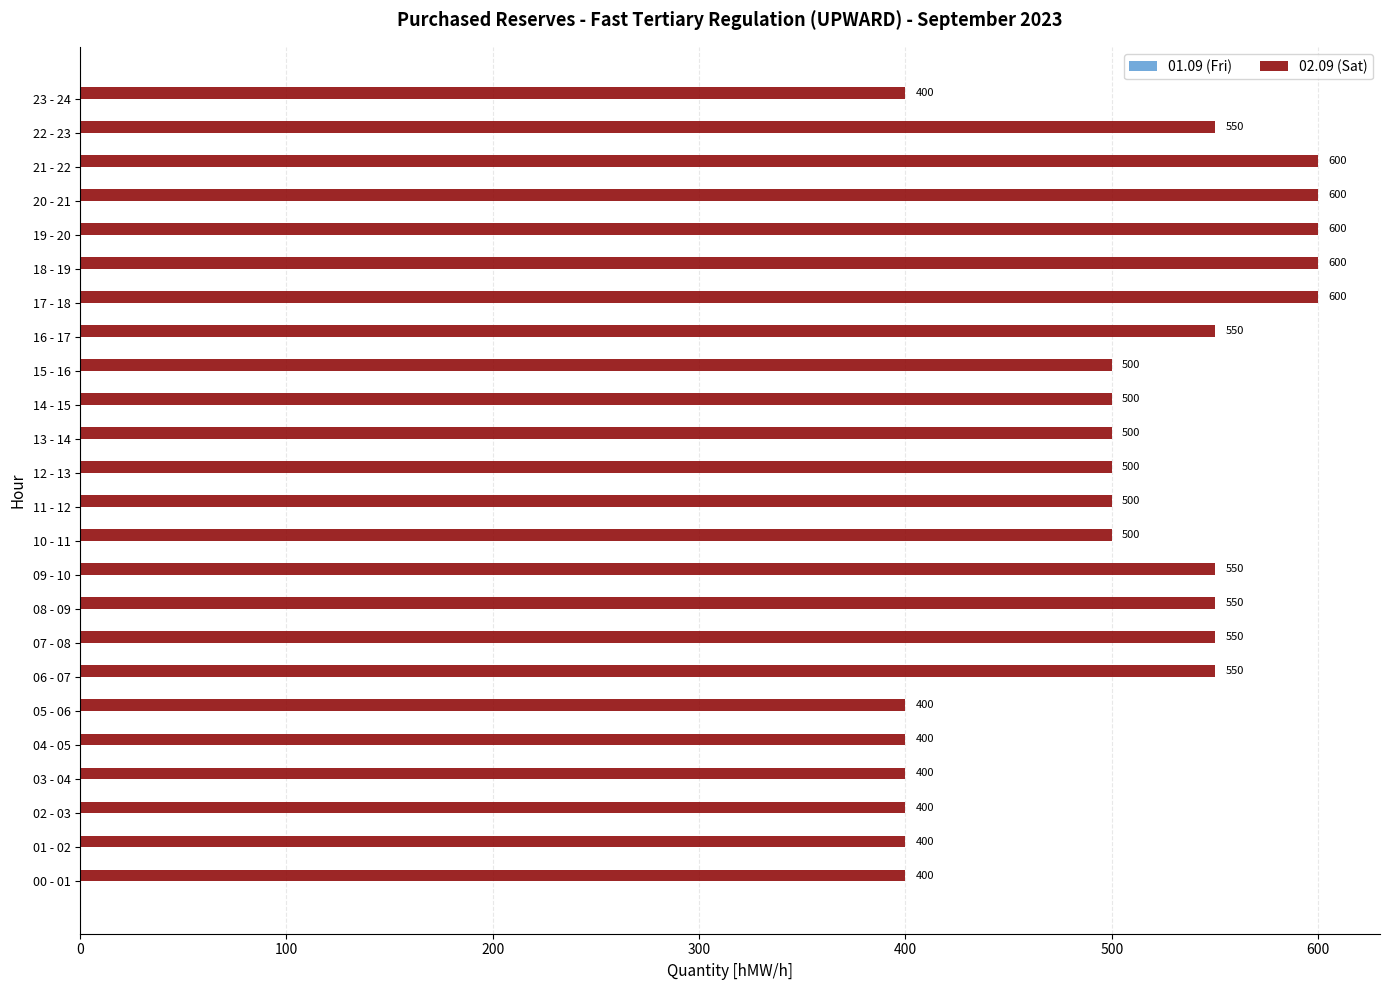

What is the minimum value shown in the chart?

400